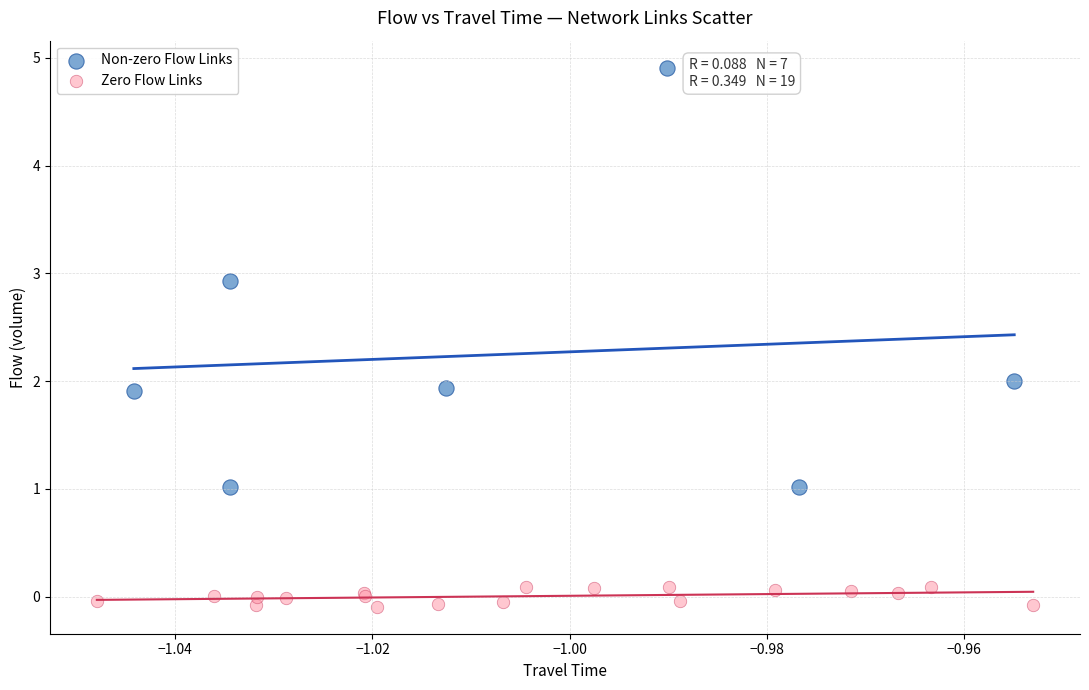

Which series reaches the minimum Y coordinate?

Zero Flow Links